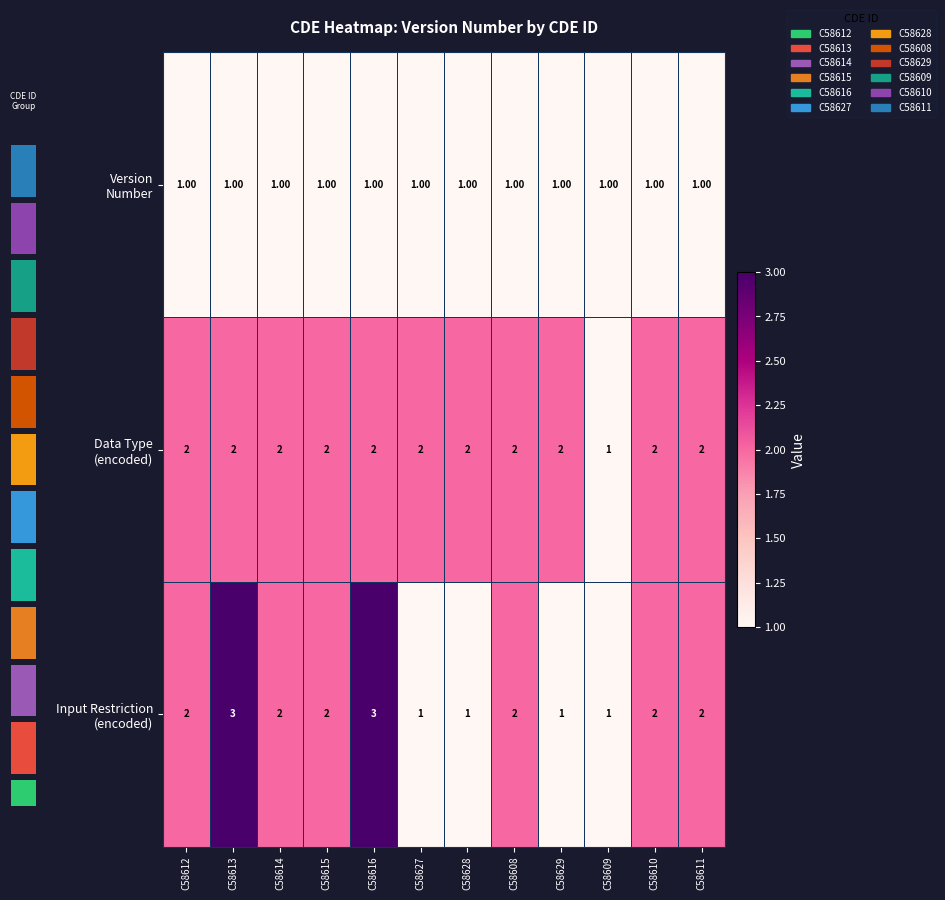

How many values in the Data Type (encoded) series are below 2?

1